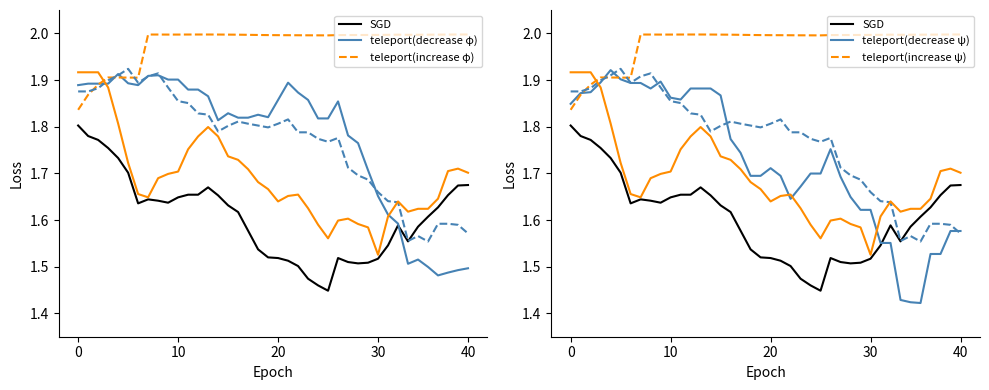

Is it true that teleport(increase ψ) equals 0.8 at 10?

False